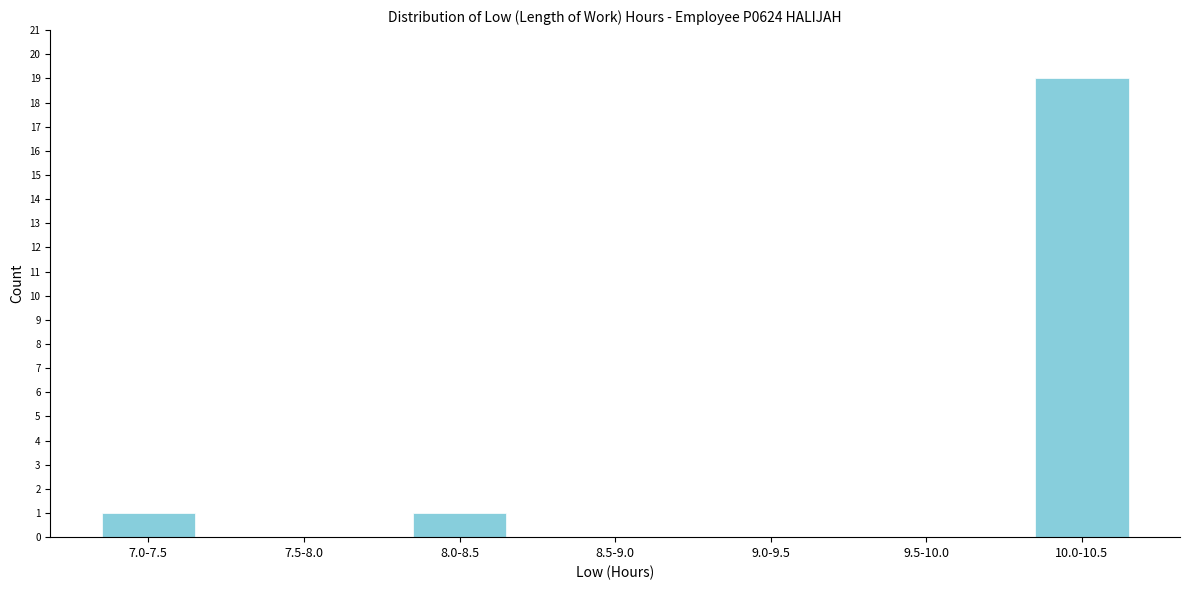

Reading left to right, transcribe all the data shown in this chart.

7.0-7.5=1	7.5-8.0=0	8.0-8.5=1	8.5-9.0=0	9.0-9.5=0	9.5-10.0=0	10.0-10.5=19